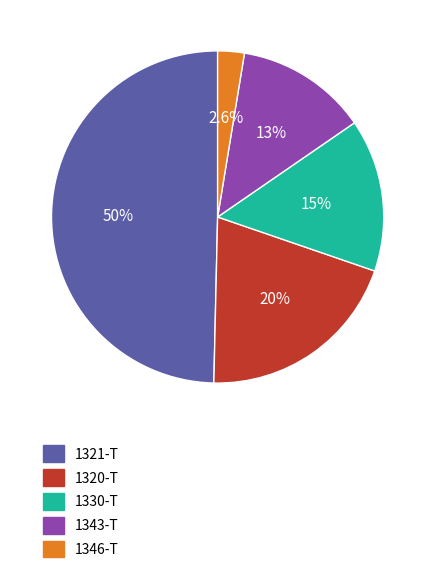

What is the ratio of the value at 1321-T to the value at 1343-T?

3.9